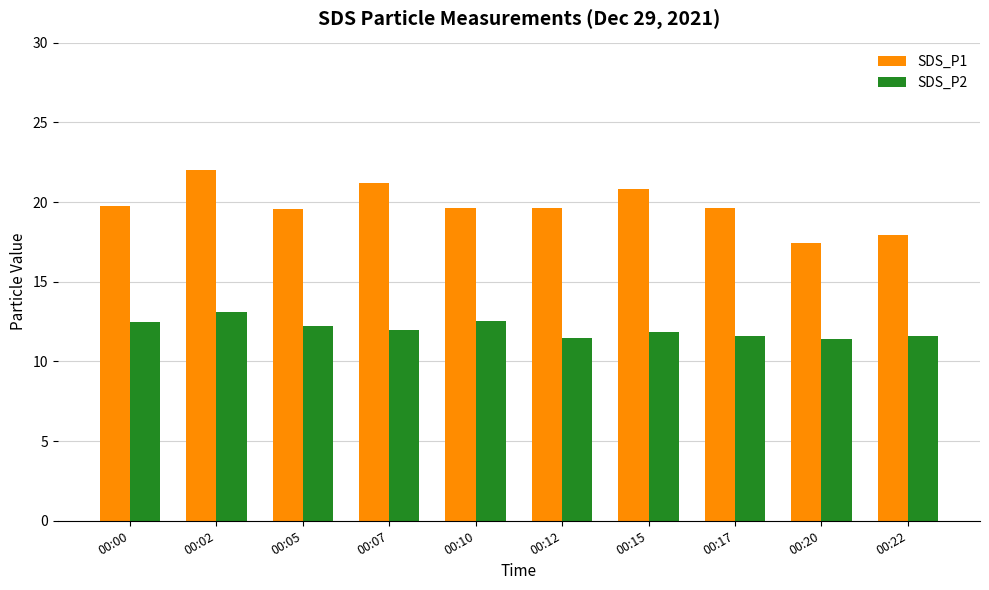

What is the value of the SDS_P1 bar at the 10th from the left?

17.9